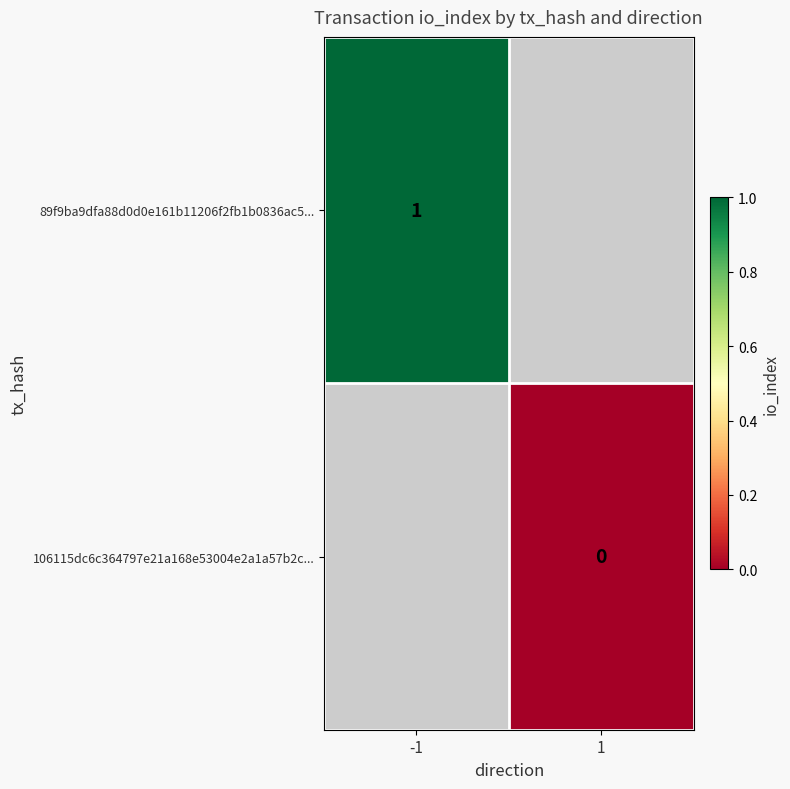

Is it true that 89f9ba9dfa88d0d0e161b11206f2fb1b0836ac5... equals 1 at -1?

True